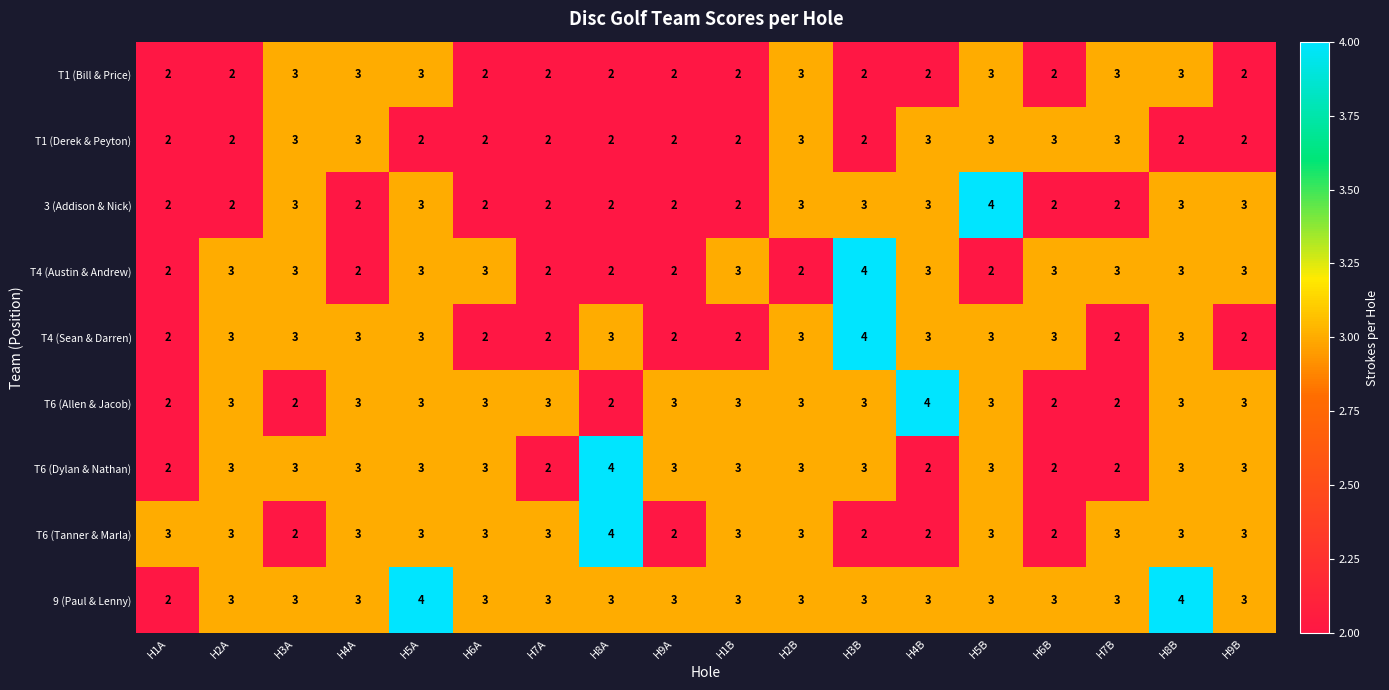

Which category has the highest value in the T4 (Austin & Andrew) series?

H3B